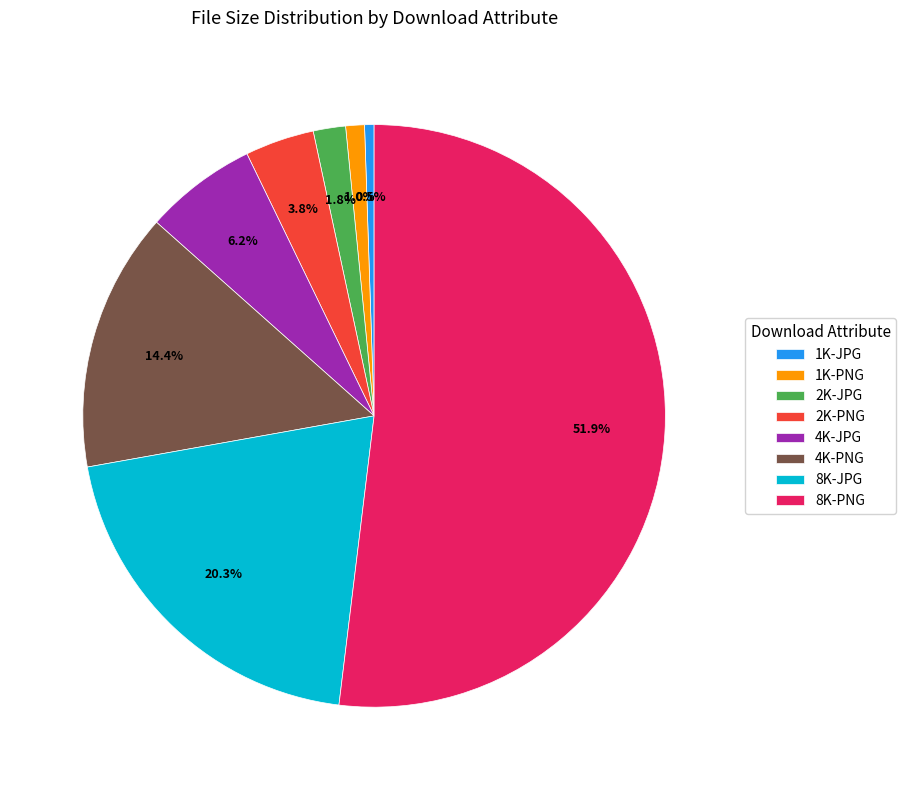

The 2K-JPG slice represents 2% of the pie. True or false?

True